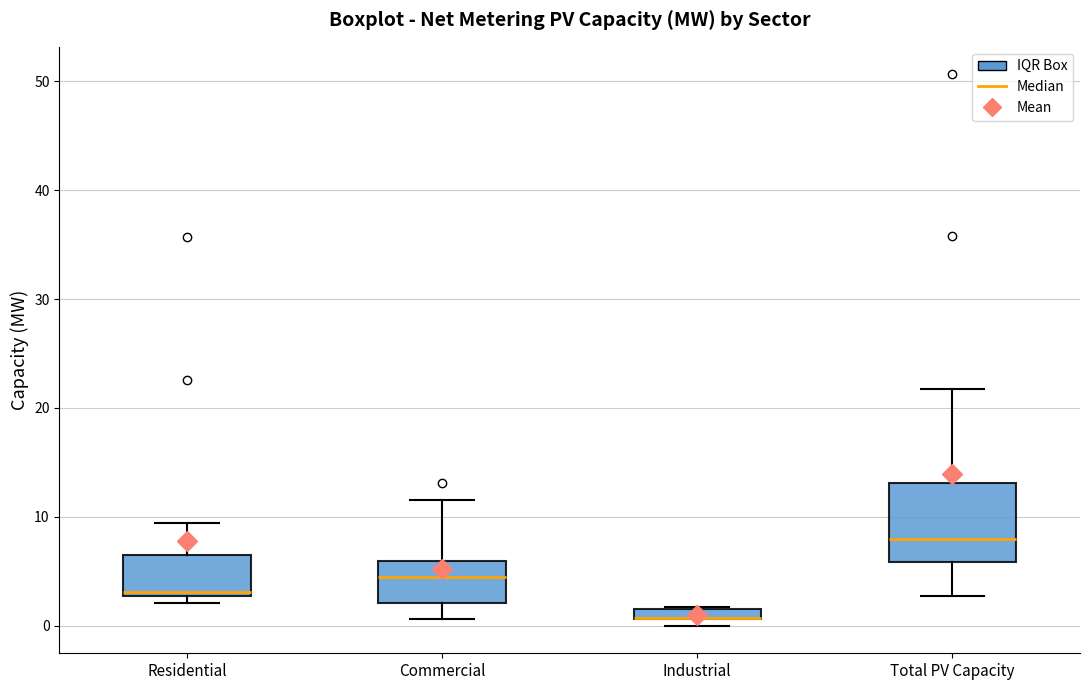

Comparing the boxes themselves (not the whiskers), which one is the tallest?

Total PV Capacity